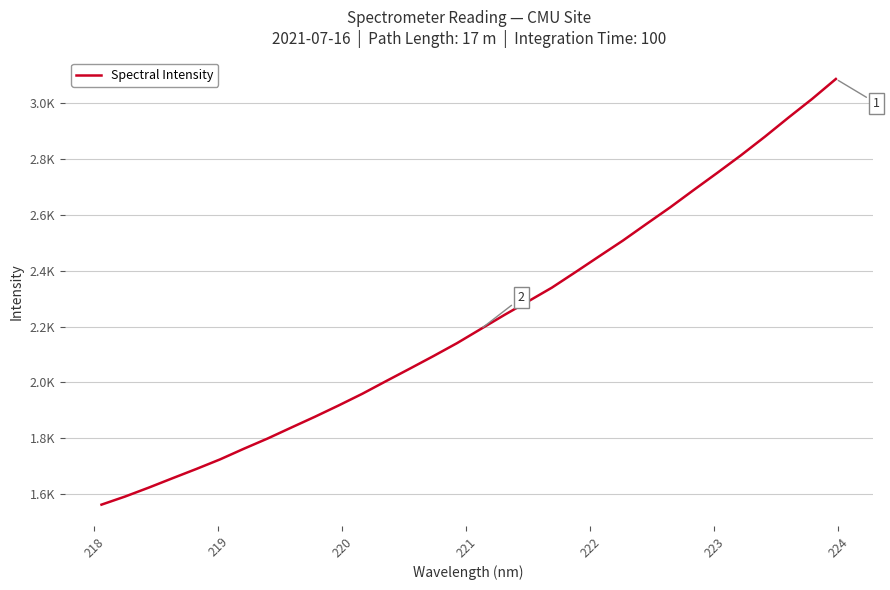

Is this an area chart (filled region under the line)?

No